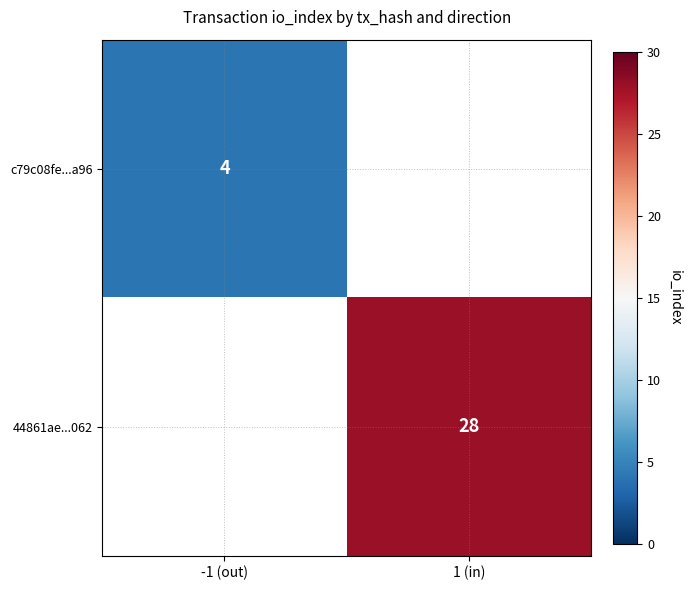

At how many categories does at least one series exceed 16?

1